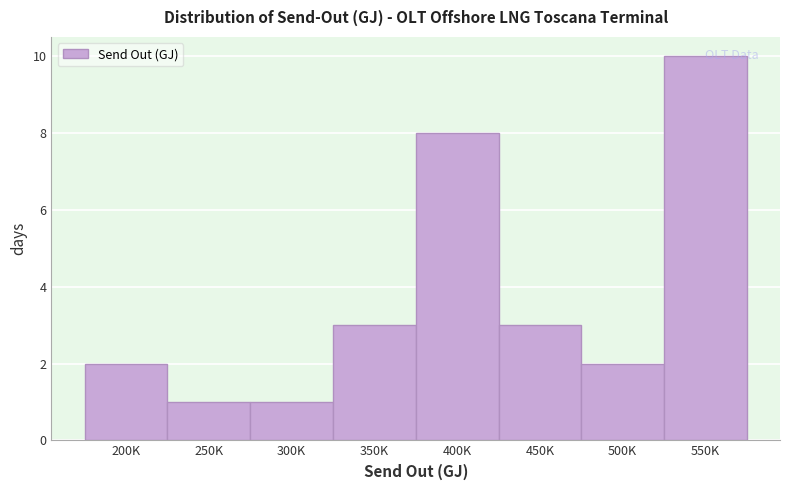

What is the label of the 8th bar from the left?

550K